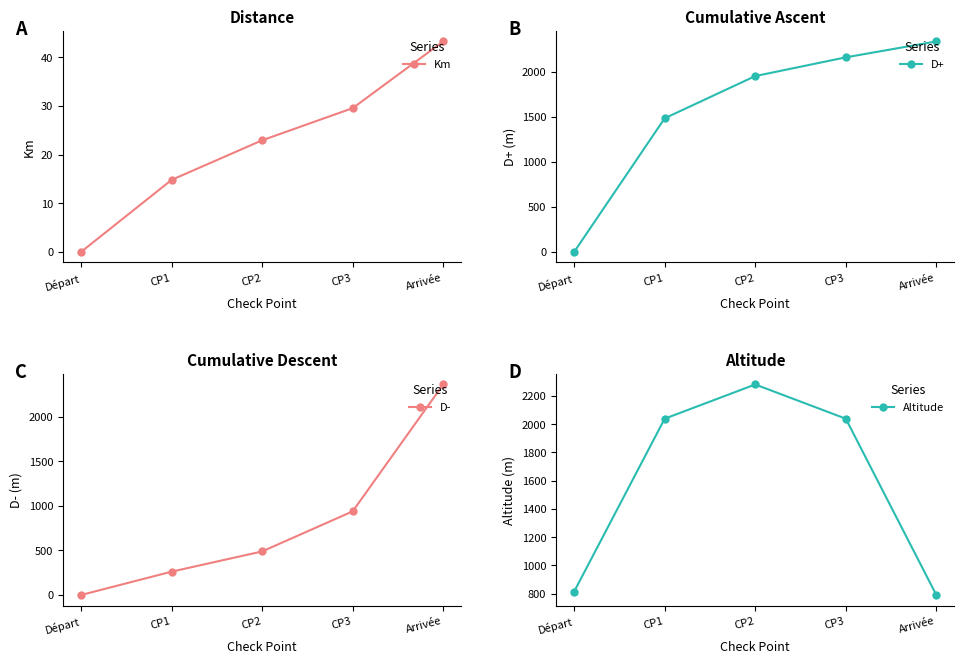

At how many categories does at least one series exceed 2107?

3